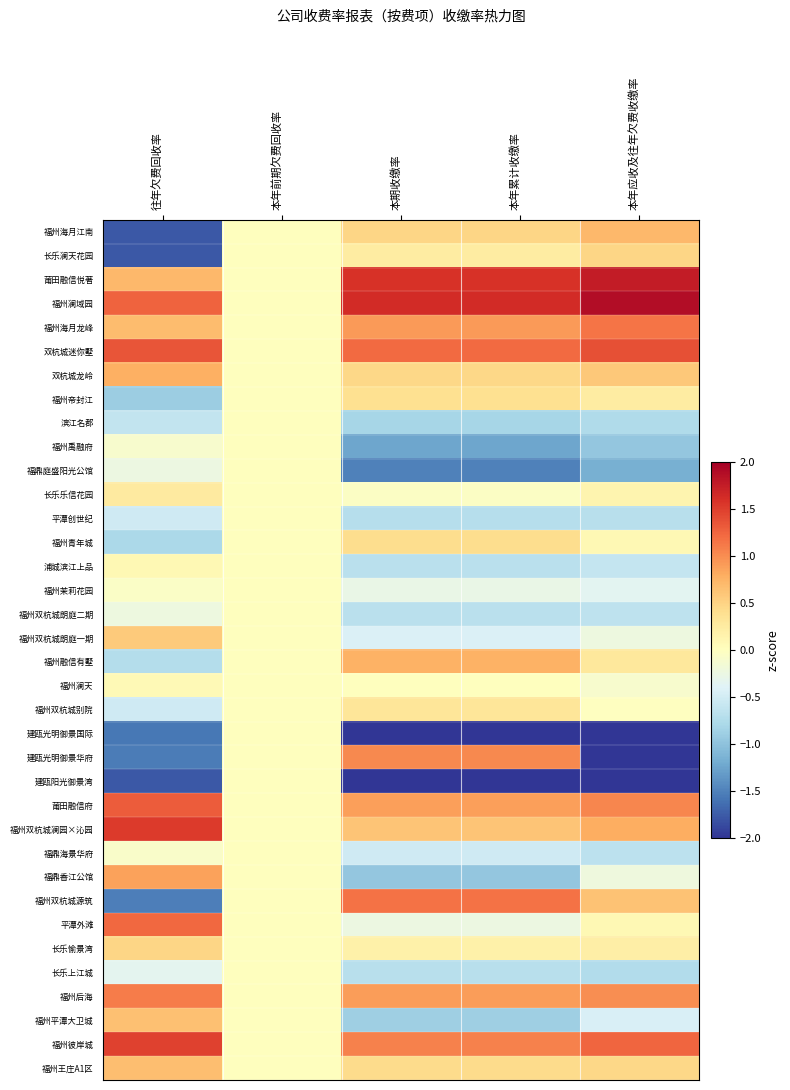

Count the number of data series in this chart.

36